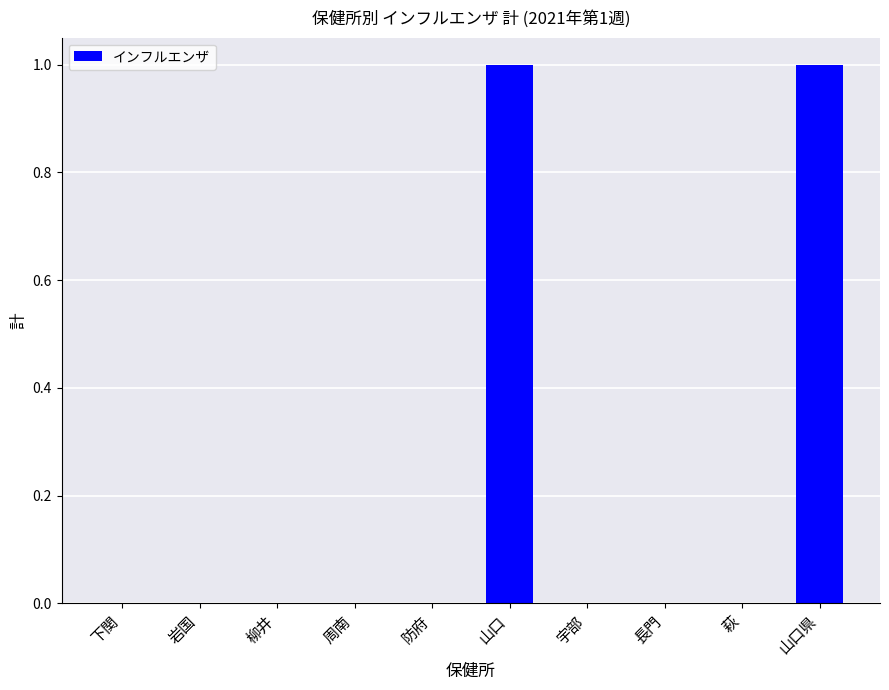

Reading left to right, extract all data points from this chart.

0	0	0	0	0	1	0	0	0	1